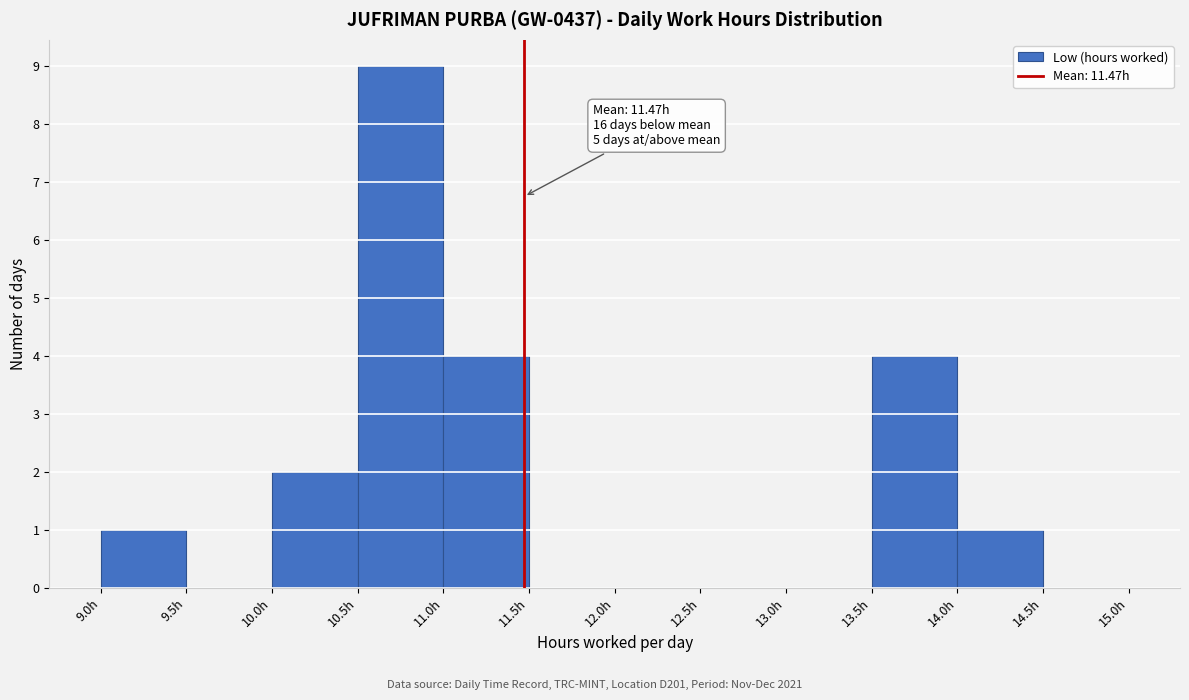

Over which range of the x-axis is the bar tallest?

10.5 to 11.0